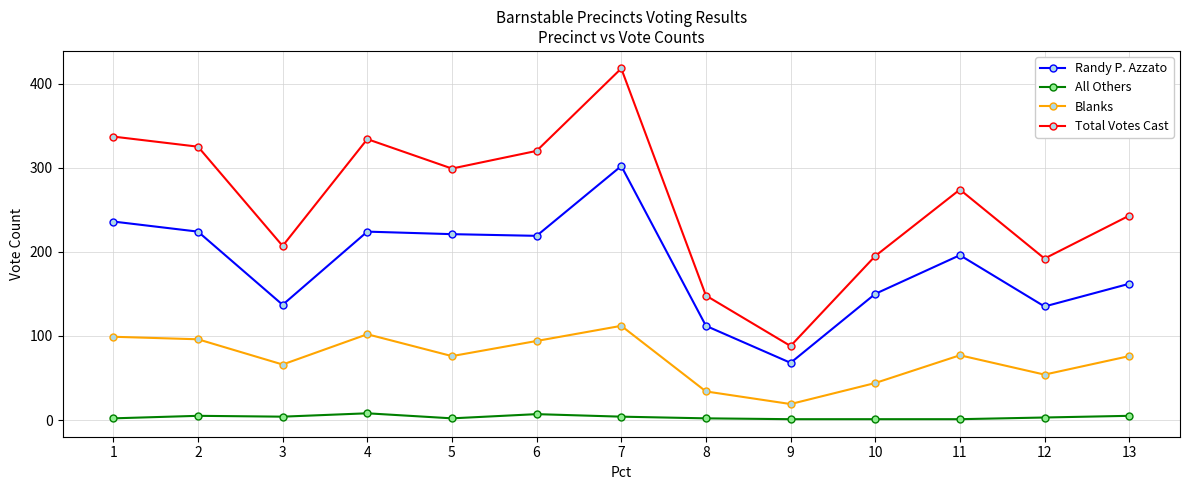

Where is Total Votes Cast nearest to the value 253?

13